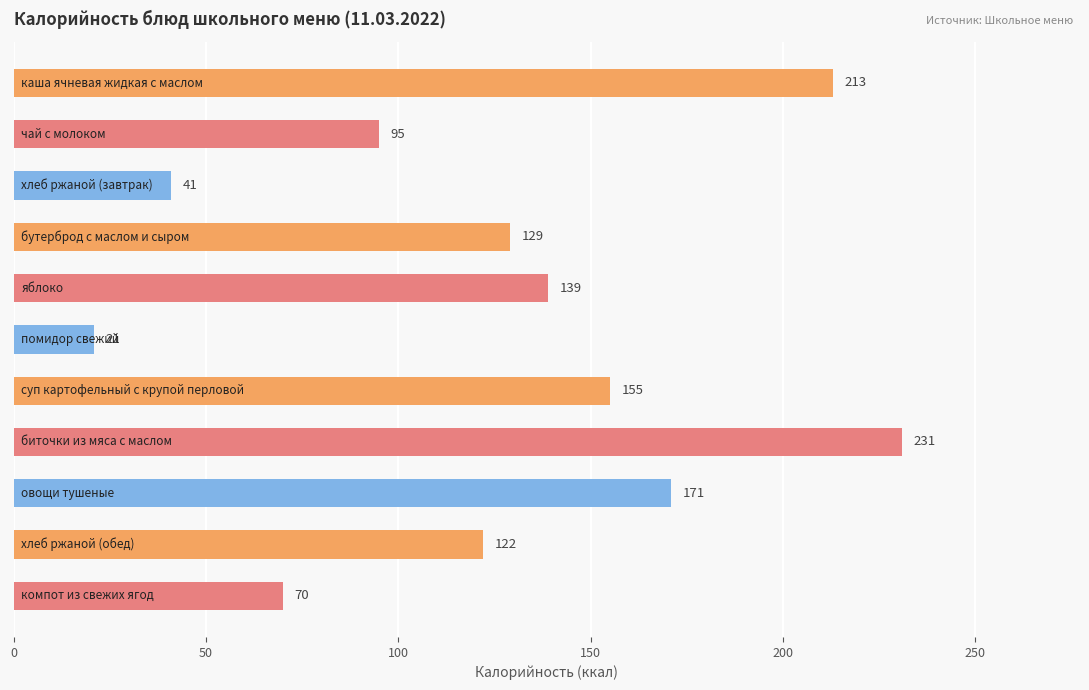

What is the maximum value shown in the chart?

231